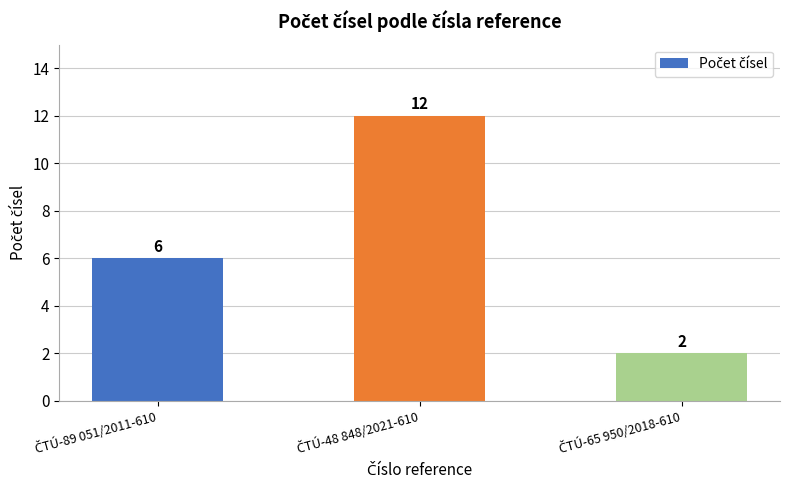

How many data points does each series have?

3